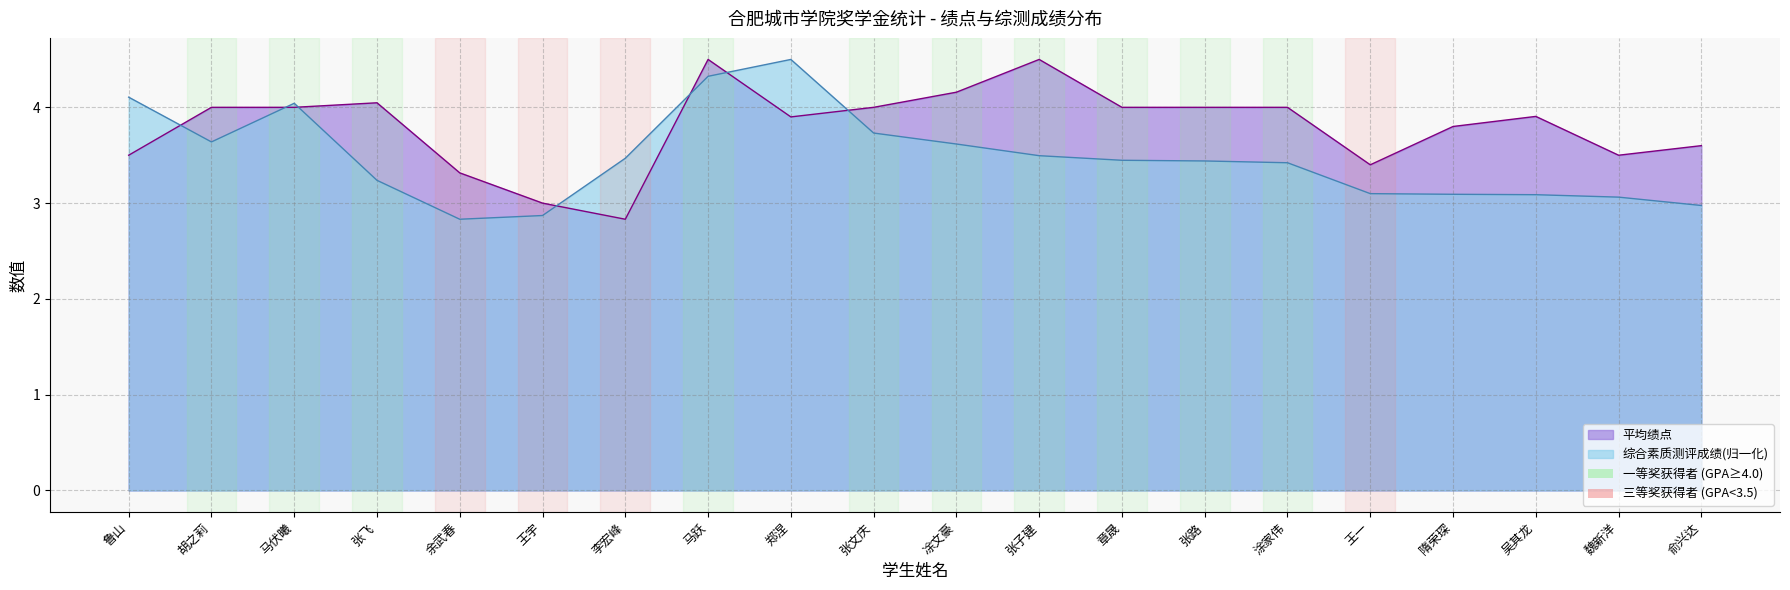

True or false: 综合素质测评成绩 has more than 1 points higher than both neighbors.

True